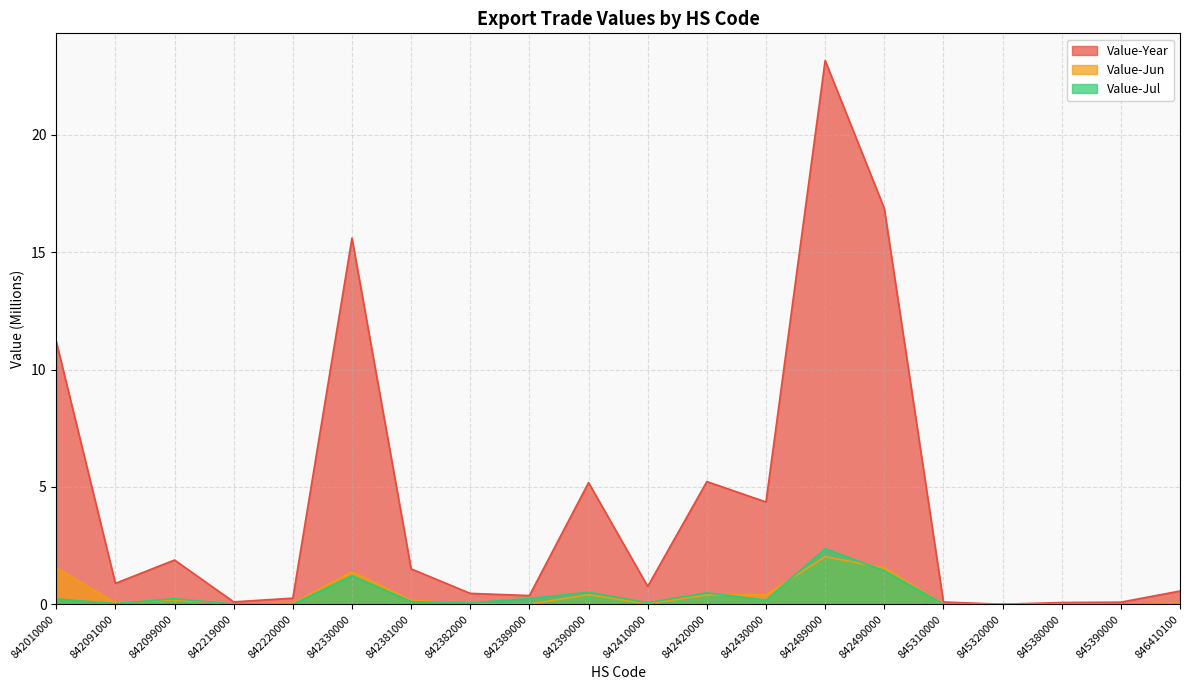

Which series has the largest total across all categories?

Value-Year